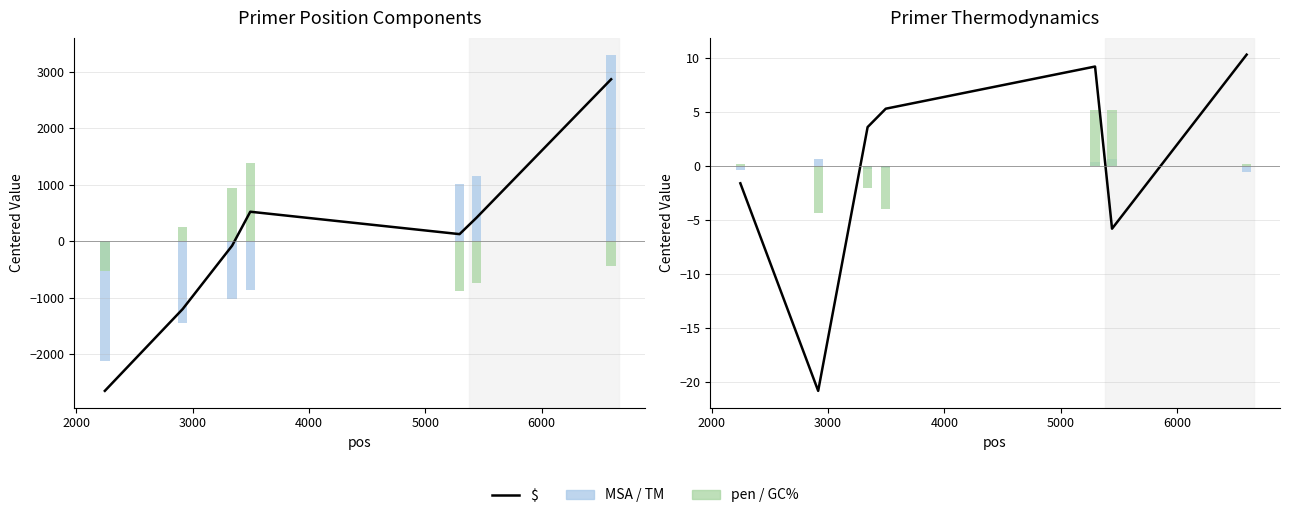

What is the value of the $ bar at the 5th from the left?

9.2